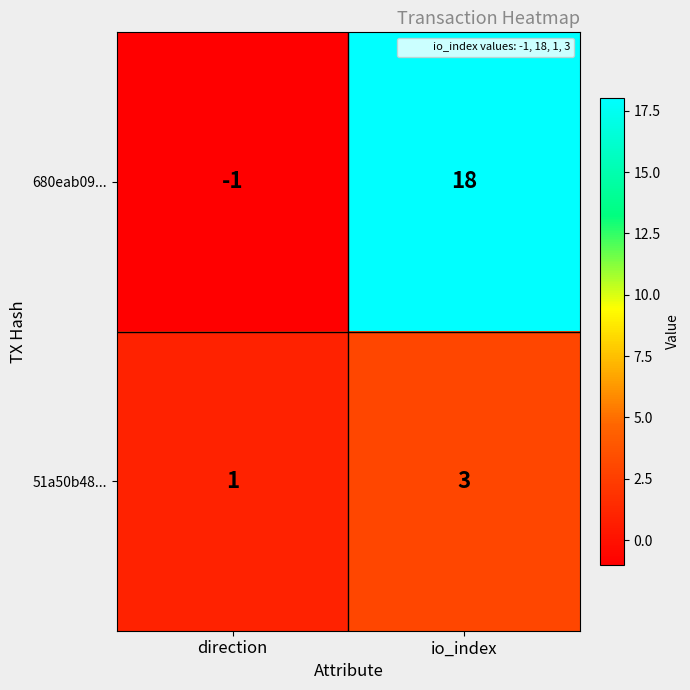

What is the difference between the maximum and minimum values in the 680eab09... series?

19